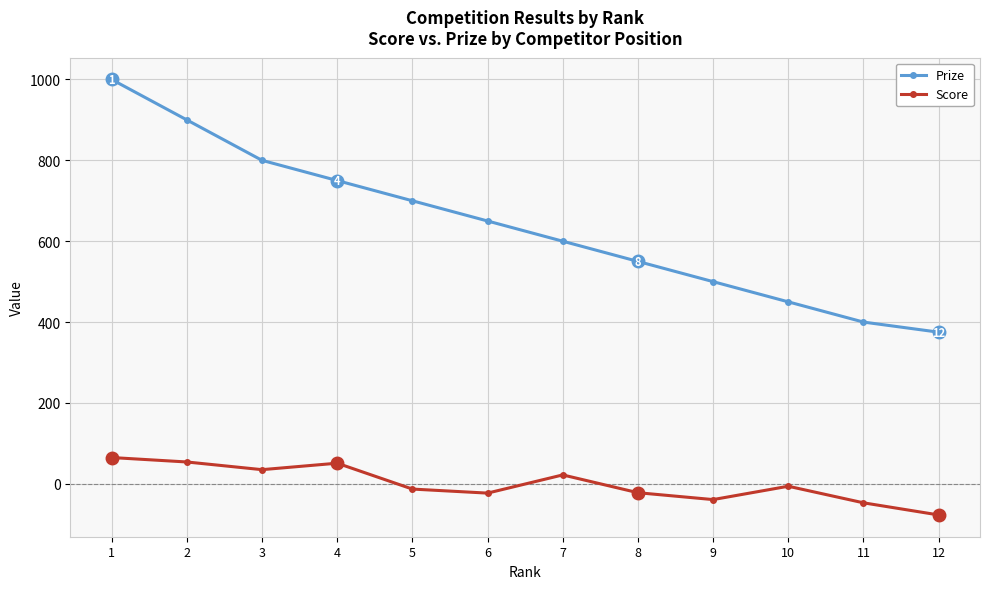

Count the number of data series in this chart.

2